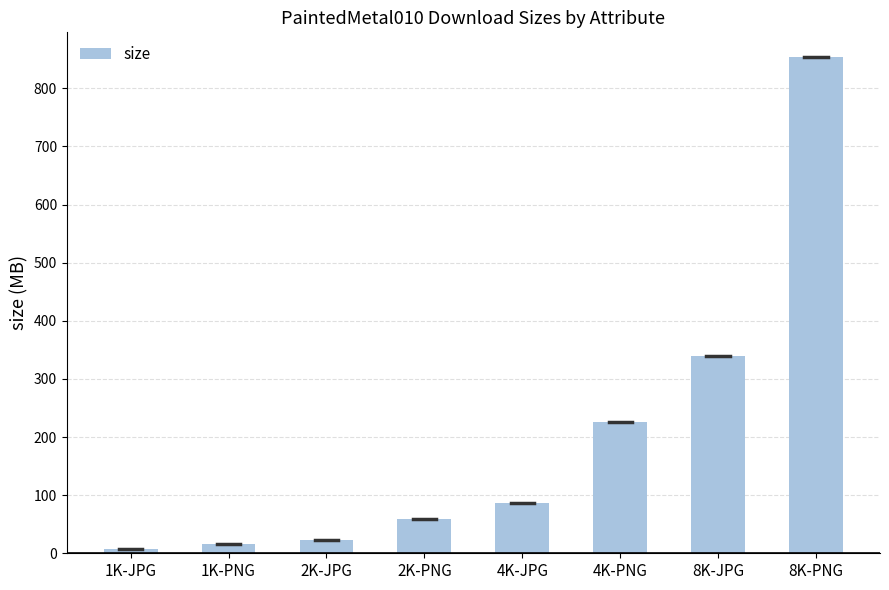

Rank the categories by value from highest to lowest.

8K-PNG, 8K-JPG, 4K-PNG, 4K-JPG, 2K-PNG, 2K-JPG, 1K-PNG, 1K-JPG